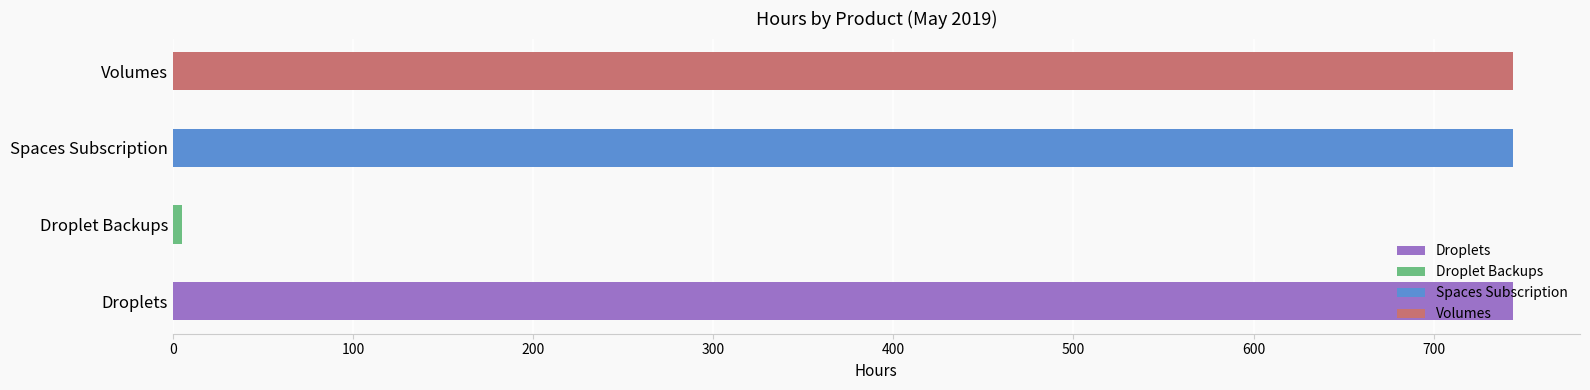

Does the chart contain stacked bars?

No